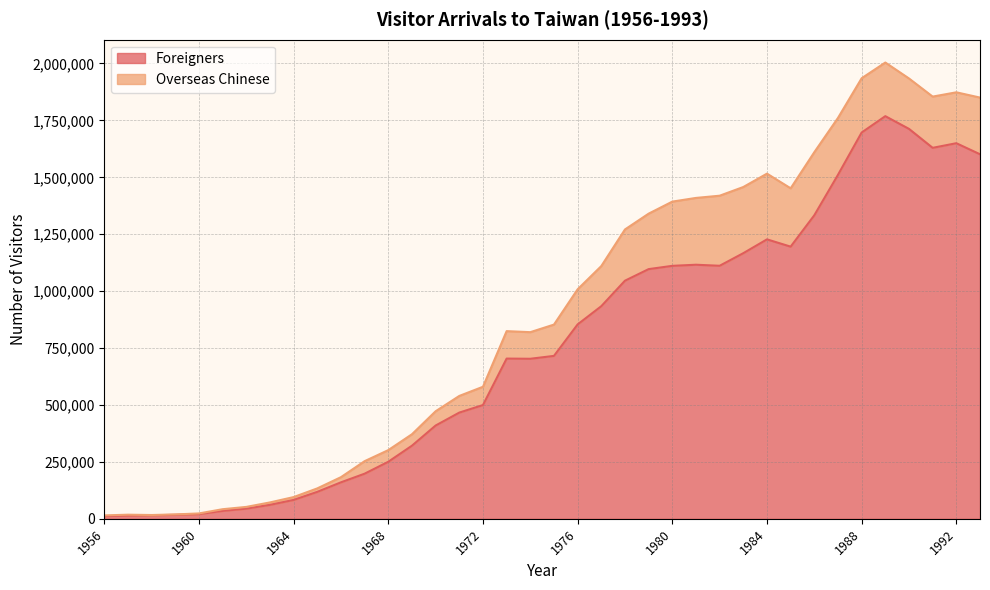

At which label does the data first exceed 715630?

1976